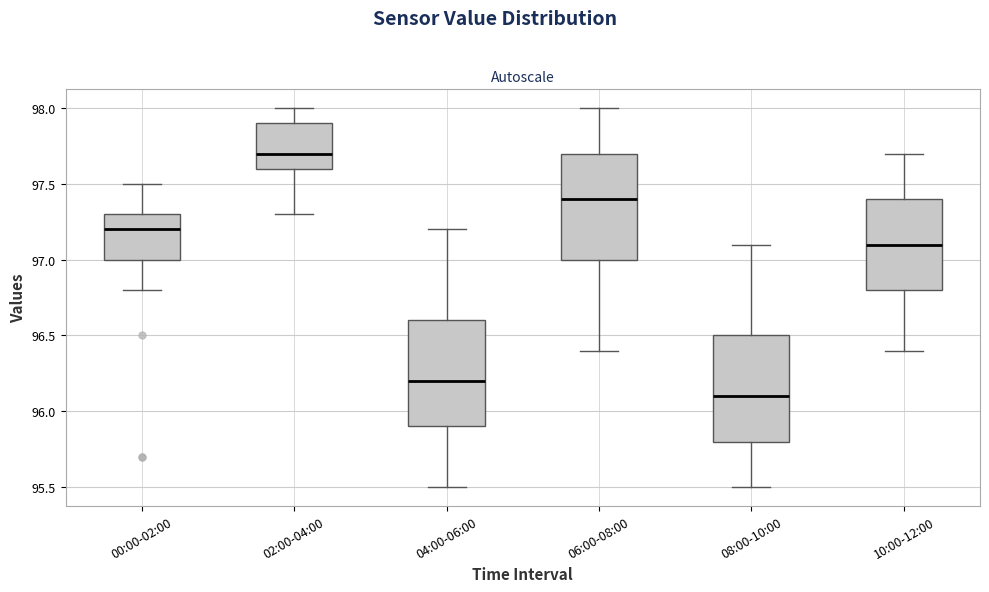

Reading left to right, read every box against the y-axis: the position of its median line, the range the box covers, and the ends of its whiskers. The values are not printed on the chart, so give them approximately, as read against the axis.

00:00-02:00: median 97.2, box 97.0 to 97.3, whiskers 96.8 to 97.5
02:00-04:00: median 97.7, box 97.6 to 97.9, whiskers 97.3 to 98.0
04:00-06:00: median 96.2, box 95.9 to 96.6, whiskers 95.5 to 97.2
06:00-08:00: median 97.4, box 97.0 to 97.7, whiskers 96.4 to 98.0
08:00-10:00: median 96.1, box 95.8 to 96.5, whiskers 95.5 to 97.1
10:00-12:00: median 97.1, box 96.8 to 97.4, whiskers 96.4 to 97.7